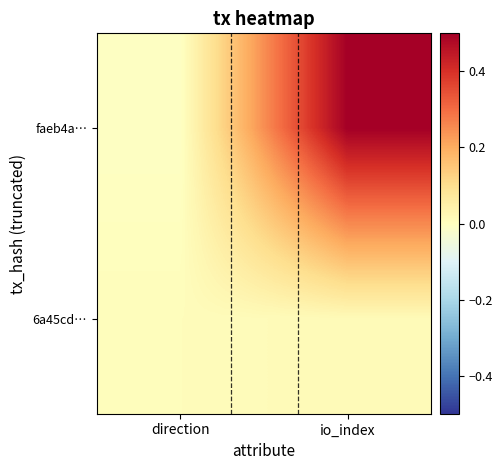

Which series has the largest range (max minus min)?

faeb4a…